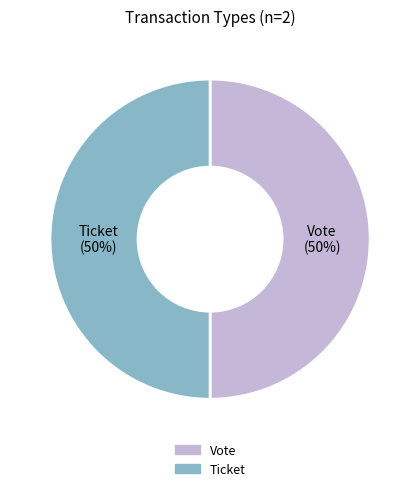

True or false: Vote accounts for 43% of the total.

False